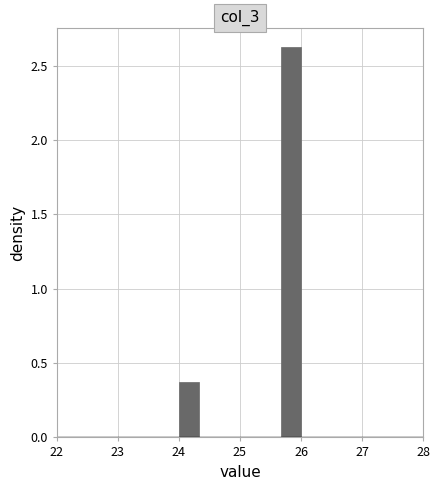

Around what value on the x-axis is the tallest bar? Give the approximate position of its centre, as read against the axis.

25.8